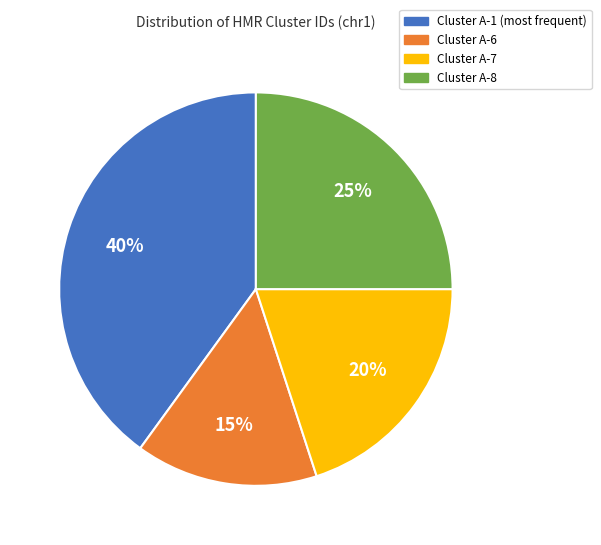

What is the ratio of the value at Cluster A-7 to the value at Cluster A-1 (most frequent)?

0.5